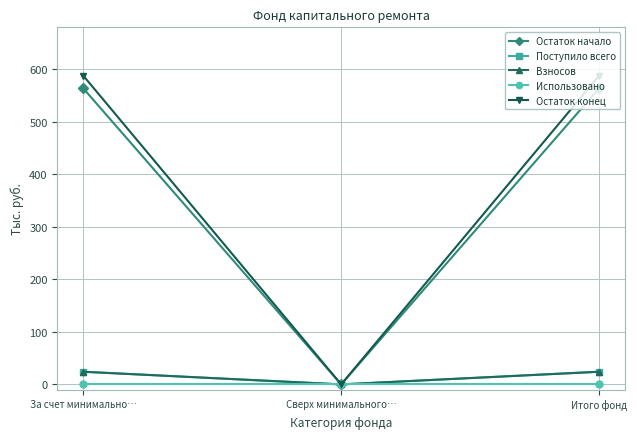

List the series in order of their peak value, highest first.

Остаток конец, Остаток начало, Поступило всего, Взносов, Использовано